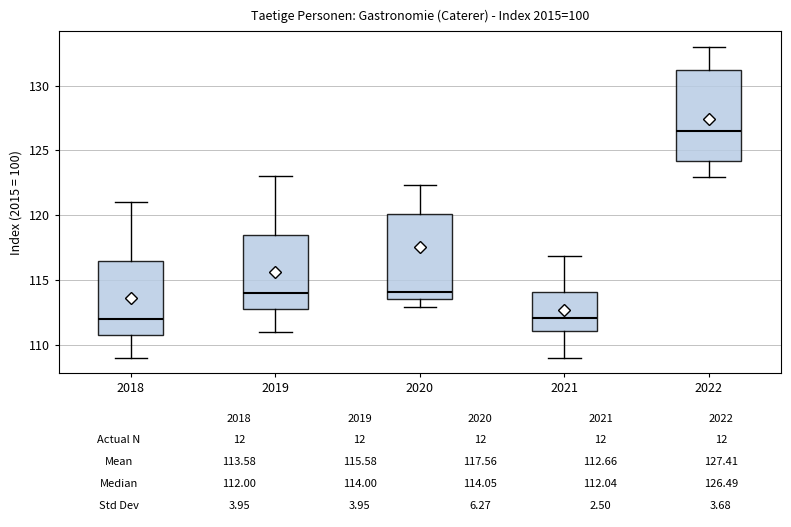

Which box has the highest median line?

2022